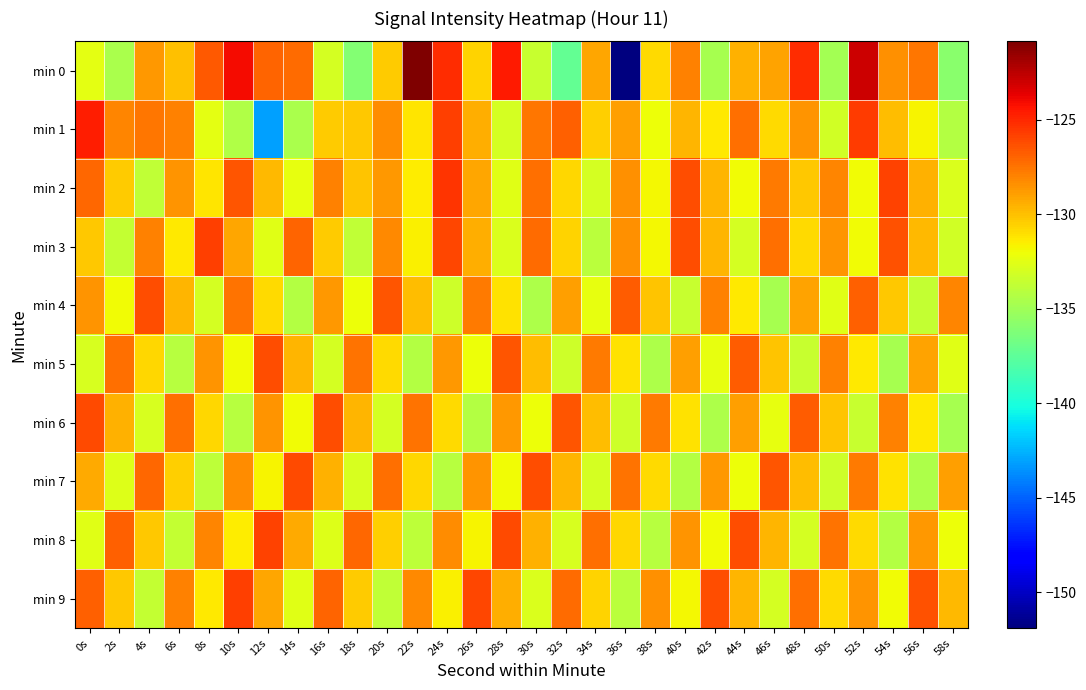

Reading right to left, list all the values displayed in this chart.

min 0: 58s=-135.9	56s=-127.6	54s=-128.5	52s=-123.0	50s=-134.8	48s=-125.2	46s=-129.0	44s=-129.6	42s=-134.7	40s=-127.9	38s=-130.8	36s=-151.9	34s=-129.1	32s=-137.3	30s=-133.5	28s=-124.5	26s=-130.6	24s=-125.2	22s=-120.9	20s=-130.4	18s=-136.1	16s=-133.1	14s=-127.3	12s=-126.9	10s=-124.1	8s=-126.6	6s=-130.0	4s=-128.6	2s=-134.6	0s=-132.5
min 1: 58s=-134.2	56s=-131.7	54s=-129.9	52s=-125.6	50s=-133.2	48s=-128.5	46s=-130.8	44s=-127.3	42s=-131.4	40s=-129.7	38s=-132.1	36s=-128.9	34s=-130.5	32s=-126.8	30s=-127.6	28s=-133.1	26s=-129.4	24s=-125.8	22s=-131.2	20s=-128.3	18s=-130.3	16s=-130.4	14s=-134.6	12s=-143.1	10s=-134.4	8s=-132.5	6s=-127.9	4s=-127.6	2s=-128.1	0s=-124.6
min 2: 58s=-132.8	56s=-129.5	54s=-125.9	52s=-131.9	50s=-128.1	48s=-130.3	46s=-127.7	44s=-132.0	42s=-129.6	40s=-126.2	38s=-131.8	36s=-128.4	34s=-133.1	32s=-130.7	30s=-127.3	28s=-132.6	26s=-129.2	24s=-125.4	22s=-131.5	20s=-128.7	18s=-130.1	16s=-127.9	14s=-132.3	12s=-129.8	10s=-126.5	8s=-131.2	6s=-128.6	4s=-133.8	2s=-130.4	0s=-127.1
min 3: 58s=-133.2	56s=-129.8	54s=-126.4	52s=-132.0	50s=-128.6	48s=-130.8	46s=-127.4	44s=-133.0	42s=-129.6	40s=-126.2	38s=-131.8	36s=-128.4	34s=-134.0	32s=-130.6	30s=-127.2	28s=-132.8	26s=-129.4	24s=-126.0	22s=-131.6	20s=-128.2	18s=-133.8	16s=-130.4	14s=-127.0	12s=-132.6	10s=-129.2	8s=-125.8	6s=-131.4	4s=-128.0	2s=-133.6	0s=-130.2
min 4: 58s=-128.1	56s=-133.7	54s=-130.3	52s=-126.9	50s=-132.5	48s=-129.1	46s=-134.7	44s=-131.3	42s=-127.9	40s=-133.5	38s=-130.1	36s=-126.7	34s=-132.3	32s=-128.9	30s=-134.5	28s=-131.1	26s=-127.7	24s=-133.3	22s=-129.9	20s=-126.5	18s=-132.1	16s=-128.7	14s=-134.3	12s=-130.9	10s=-127.5	8s=-133.1	6s=-129.7	4s=-126.3	2s=-131.9	0s=-128.5
min 5: 58s=-132.5	56s=-129.1	54s=-134.7	52s=-131.3	50s=-127.9	48s=-133.5	46s=-130.1	44s=-126.7	42s=-132.3	40s=-128.9	38s=-134.5	36s=-131.1	34s=-127.7	32s=-133.3	30s=-129.9	28s=-126.5	26s=-132.1	24s=-128.7	22s=-134.3	20s=-130.9	18s=-127.5	16s=-133.1	14s=-129.7	12s=-126.3	10s=-131.9	8s=-128.5	6s=-134.1	4s=-130.7	2s=-127.3	0s=-132.9
min 6: 58s=-134.7	56s=-131.3	54s=-127.9	52s=-133.5	50s=-130.1	48s=-126.7	46s=-132.3	44s=-128.9	42s=-134.5	40s=-131.1	38s=-127.7	36s=-133.3	34s=-129.9	32s=-126.5	30s=-132.1	28s=-128.7	26s=-134.3	24s=-130.9	22s=-127.5	20s=-133.1	18s=-129.7	16s=-126.3	14s=-131.9	12s=-128.5	10s=-134.1	8s=-130.7	6s=-127.3	4s=-132.9	2s=-129.5	0s=-126.1
min 7: 58s=-128.9	56s=-134.5	54s=-131.1	52s=-127.7	50s=-133.3	48s=-129.9	46s=-126.5	44s=-132.1	42s=-128.7	40s=-134.3	38s=-130.9	36s=-127.5	34s=-133.1	32s=-129.7	30s=-126.3	28s=-131.9	26s=-128.5	24s=-134.1	22s=-130.7	20s=-127.3	18s=-132.9	16s=-129.5	14s=-126.1	12s=-131.7	10s=-128.3	8s=-133.9	6s=-130.5	4s=-127.1	2s=-132.7	0s=-129.3
min 8: 58s=-132.1	56s=-128.7	54s=-134.3	52s=-130.9	50s=-127.5	48s=-133.1	46s=-129.7	44s=-126.3	42s=-131.9	40s=-128.5	38s=-134.1	36s=-130.7	34s=-127.3	32s=-132.9	30s=-129.5	28s=-126.1	26s=-131.7	24s=-128.3	22s=-133.9	20s=-130.5	18s=-127.1	16s=-132.7	14s=-129.3	12s=-125.9	10s=-131.5	8s=-128.1	6s=-133.7	4s=-130.3	2s=-126.9	0s=-132.5
min 9: 58s=-129.8	56s=-126.4	54s=-132.0	52s=-128.6	50s=-130.8	48s=-127.4	46s=-133.0	44s=-129.6	42s=-126.2	40s=-131.8	38s=-128.4	36s=-134.0	34s=-130.6	32s=-127.2	30s=-132.8	28s=-129.4	26s=-126.0	24s=-131.6	22s=-128.2	20s=-133.8	18s=-130.4	16s=-127.0	14s=-132.6	12s=-129.2	10s=-125.8	8s=-131.4	6s=-128.0	4s=-133.6	2s=-130.2	0s=-126.8